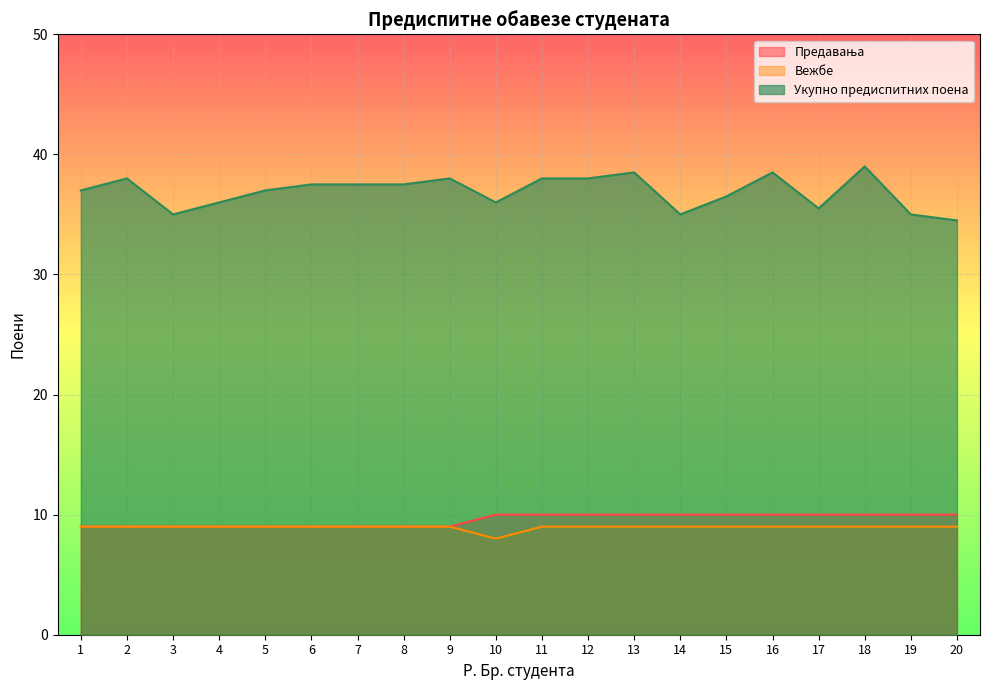

What is the sum of the Укупно предиспитних поена values at 1 and 6?

74.5